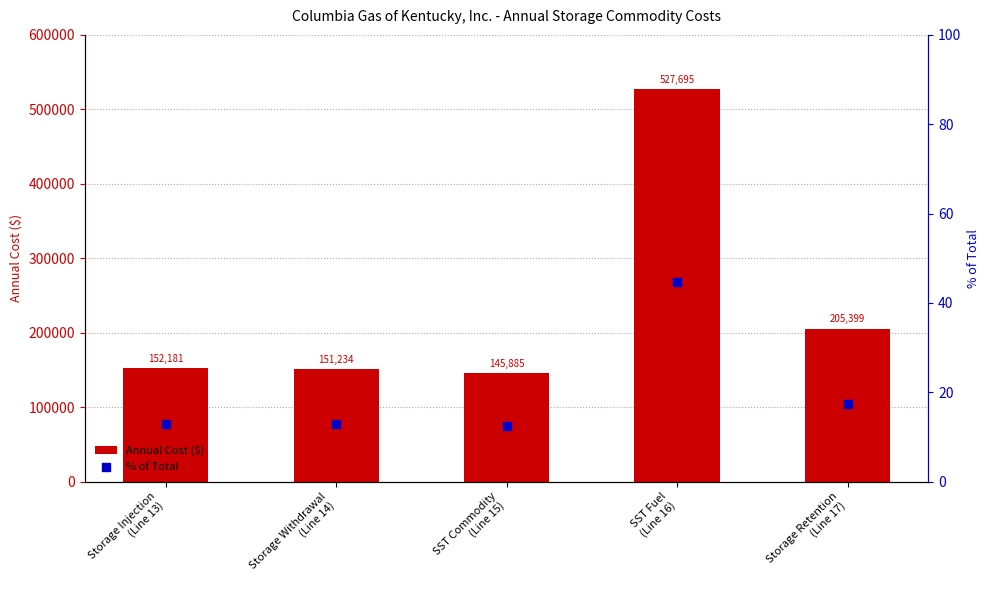

What are all the series names shown in the legend?

Annual Cost ($), % of Total